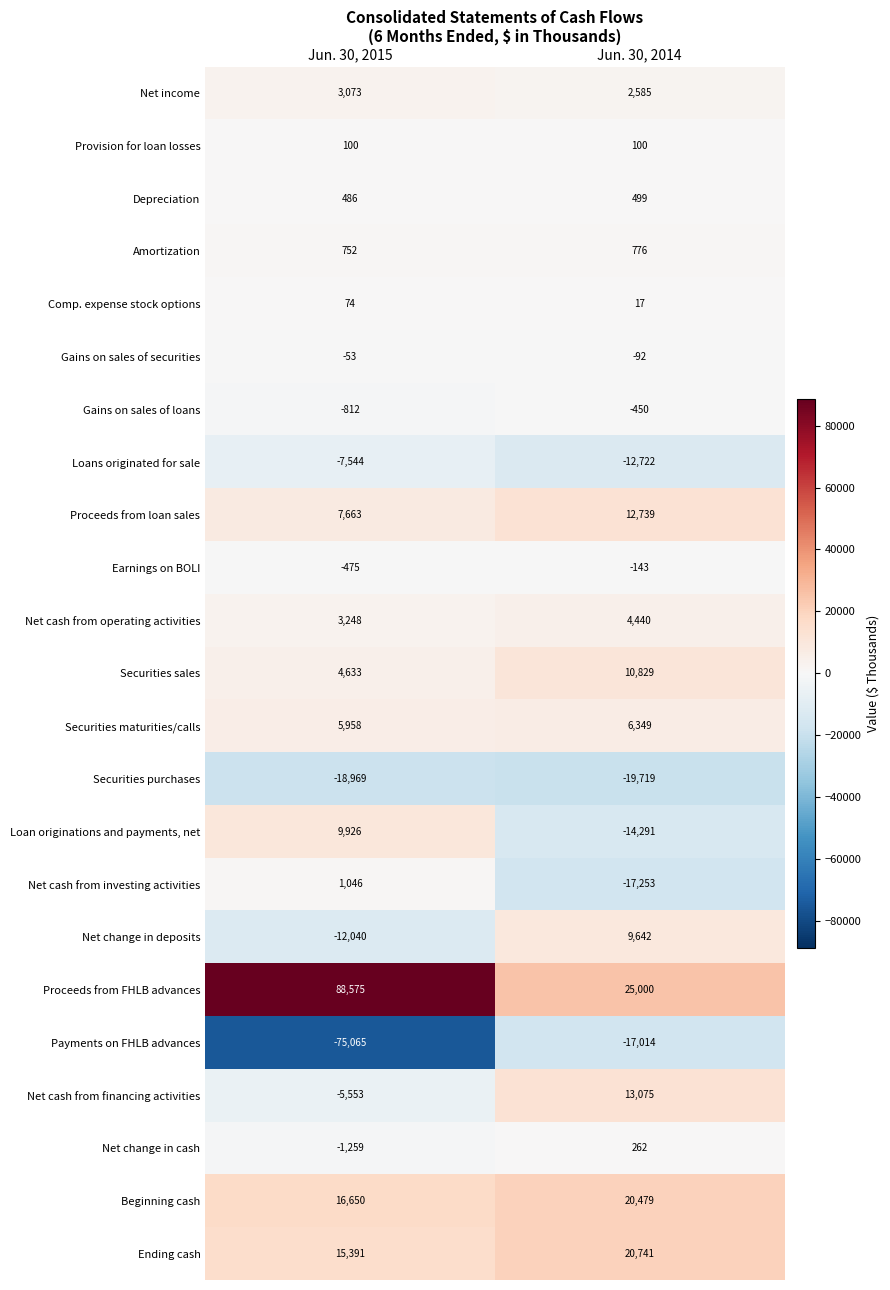

Which series changed the most between Jun. 30, 2015 and Jun. 30, 2014?

Proceeds from FHLB advances